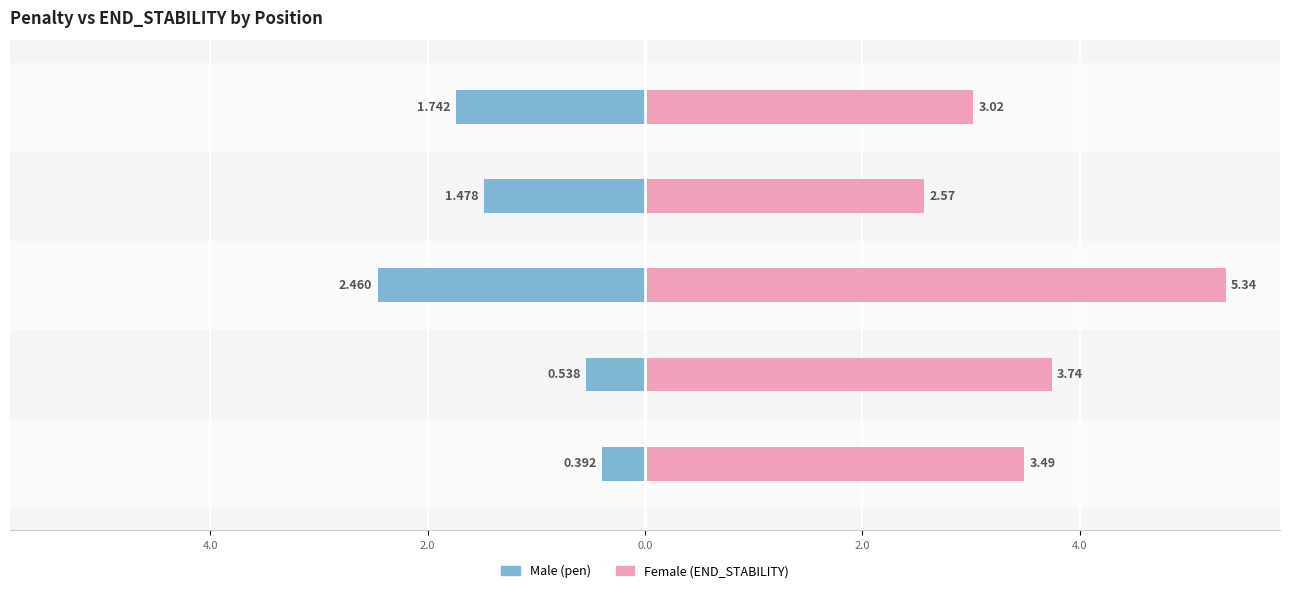

Count the number of data series in this chart.

2